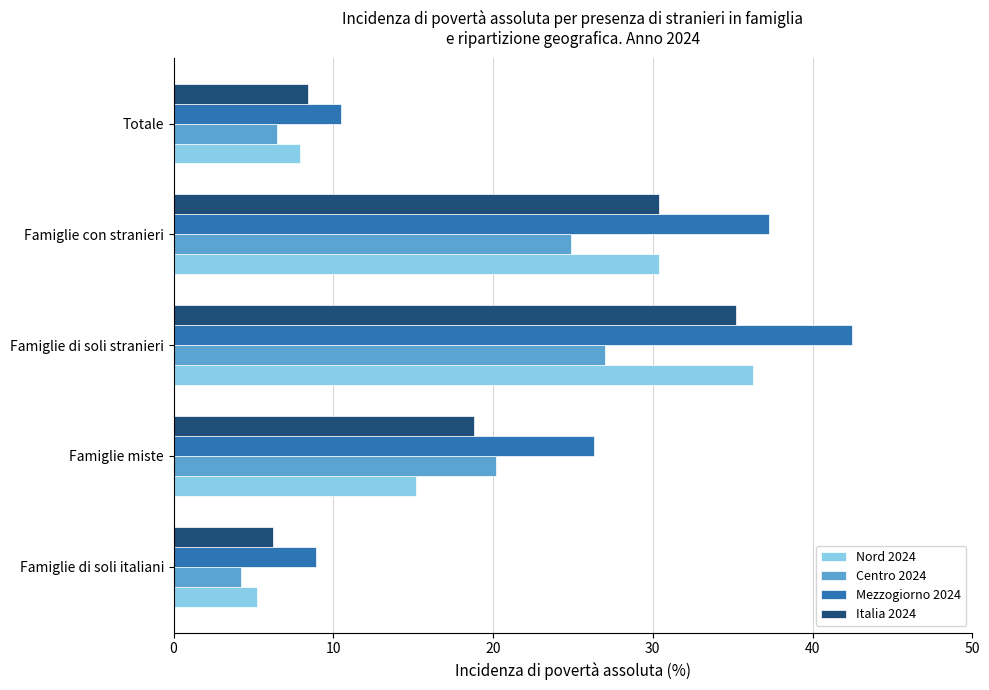

Where is Centro 2024 nearest to the value 15?

Famiglie miste